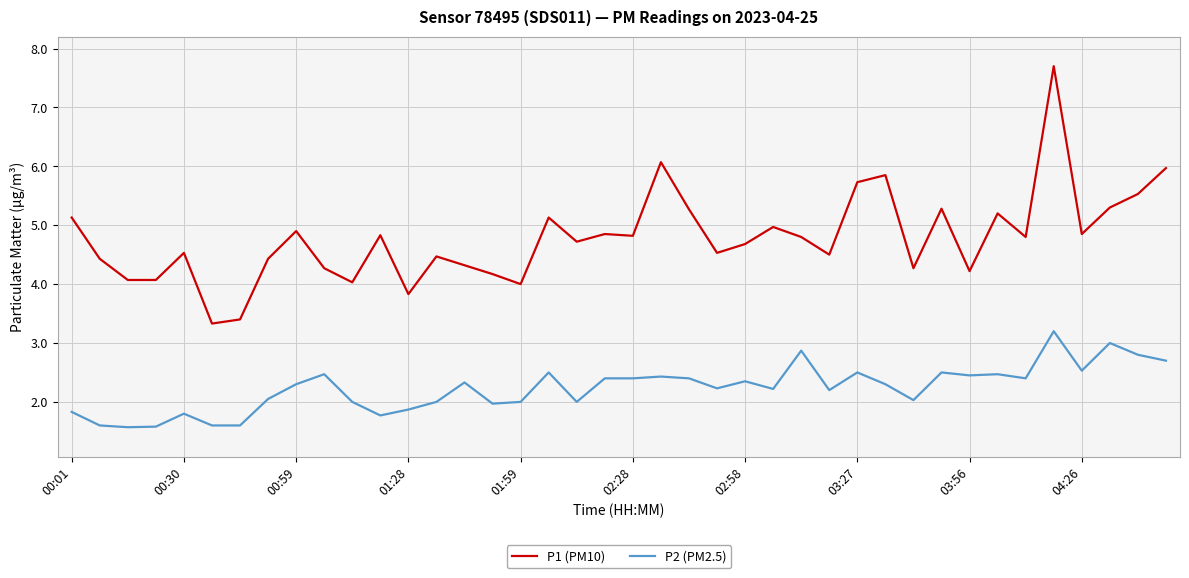

What is the highest value of the P2 (PM2.5) series?

3.2